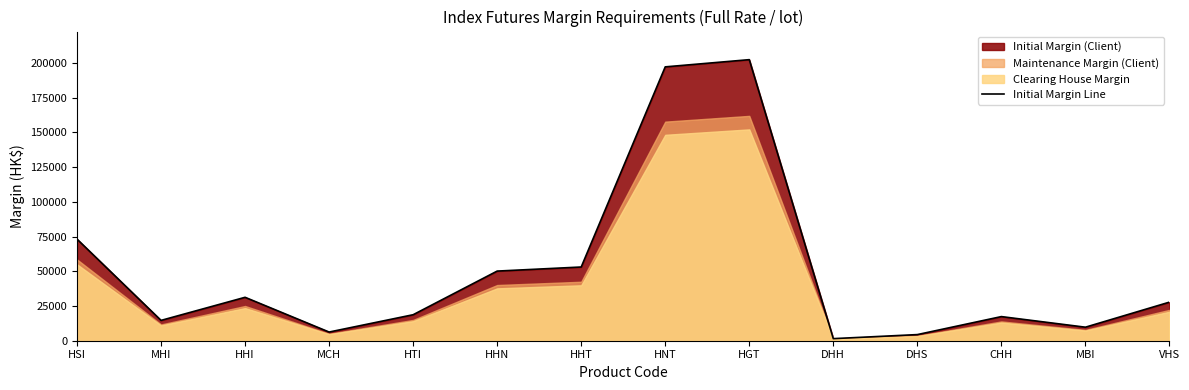

What is the label of the 11th point from the right?

MCH